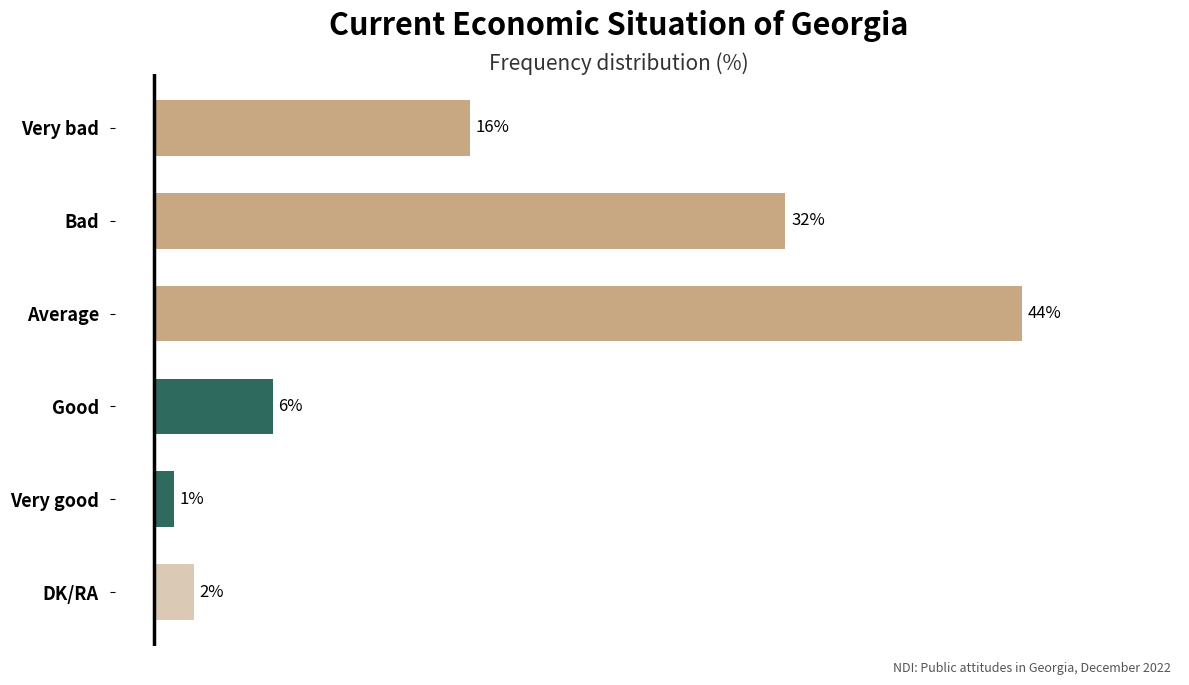

Which category has the lowest value across all series?

Very good